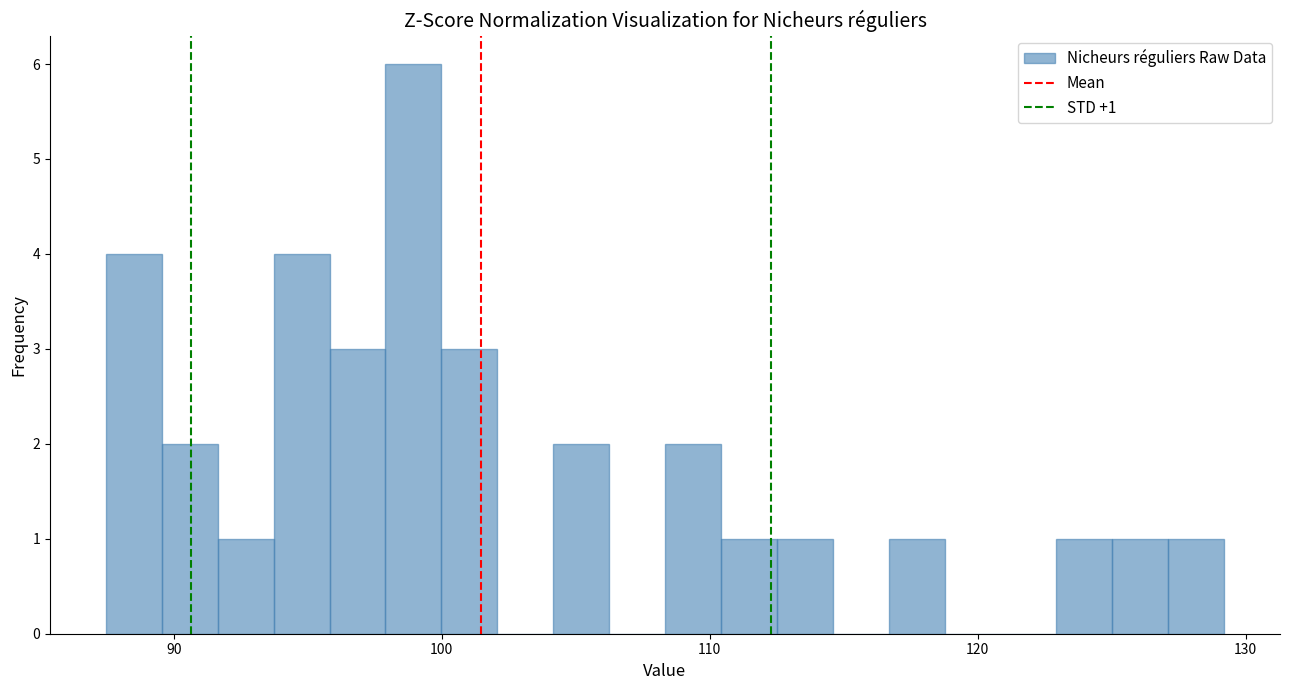

Around what value on the x-axis is the tallest bar? Give the approximate position of its centre, as read against the axis.

99